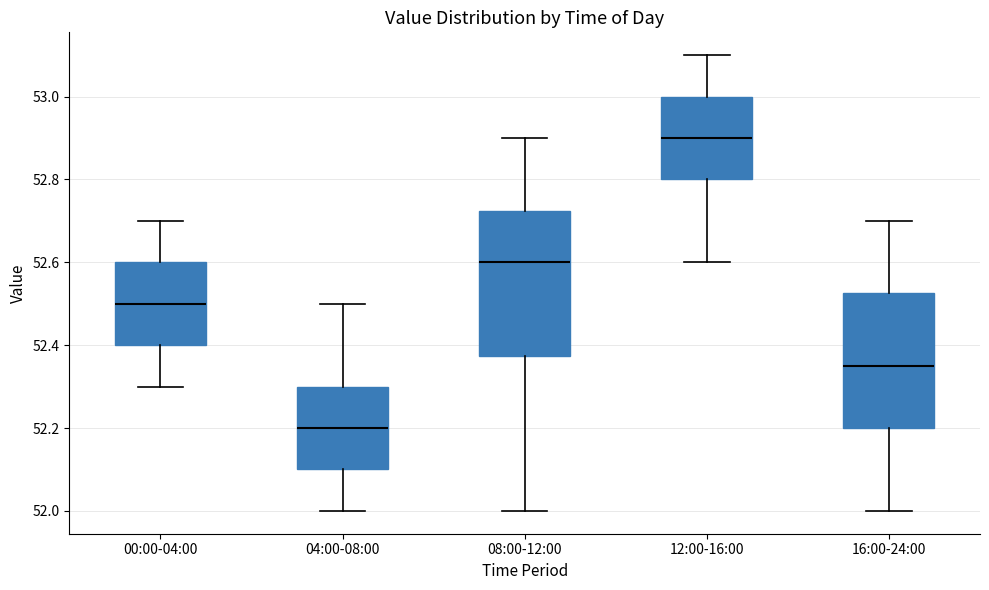

Reading left to right, read every box against the y-axis: the position of its median line, the range the box covers, and the ends of its whiskers. The values are not printed on the chart, so give them approximately, as read against the axis.

00:00-04:00: median 52.50, box 52.40 to 52.60, whiskers 52.30 to 52.70
04:00-08:00: median 52.20, box 52.10 to 52.30, whiskers 52.00 to 52.50
08:00-12:00: median 52.60, box 52.38 to 52.72, whiskers 52.00 to 52.90
12:00-16:00: median 52.90, box 52.80 to 53.00, whiskers 52.60 to 53.10
16:00-24:00: median 52.36, box 52.20 to 52.52, whiskers 52.00 to 52.70